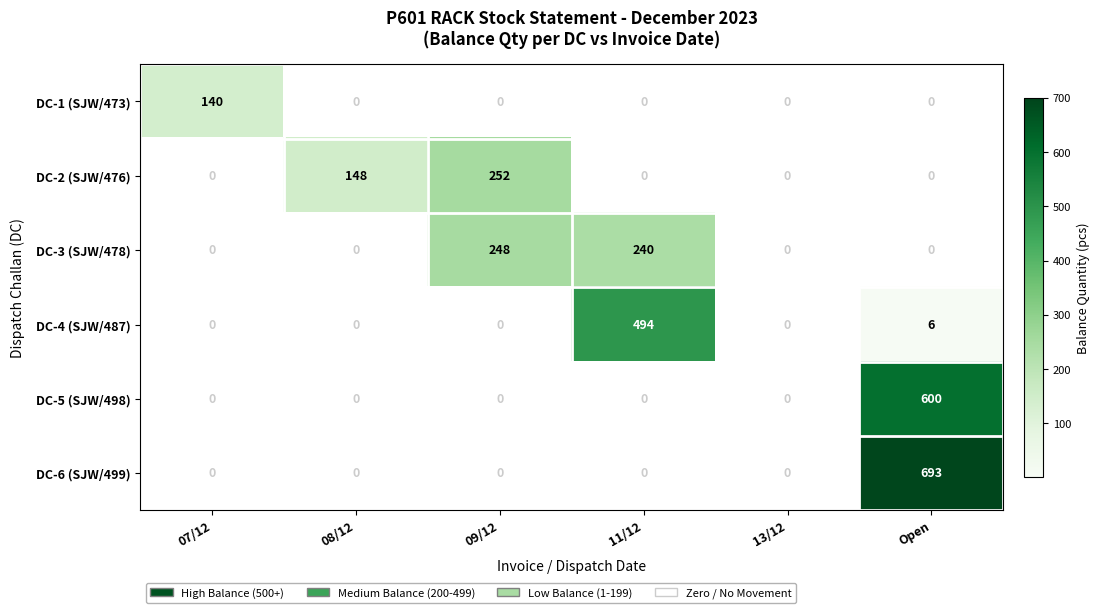

How many values in the DC-3 (SJW/478) series exceed 0?

2